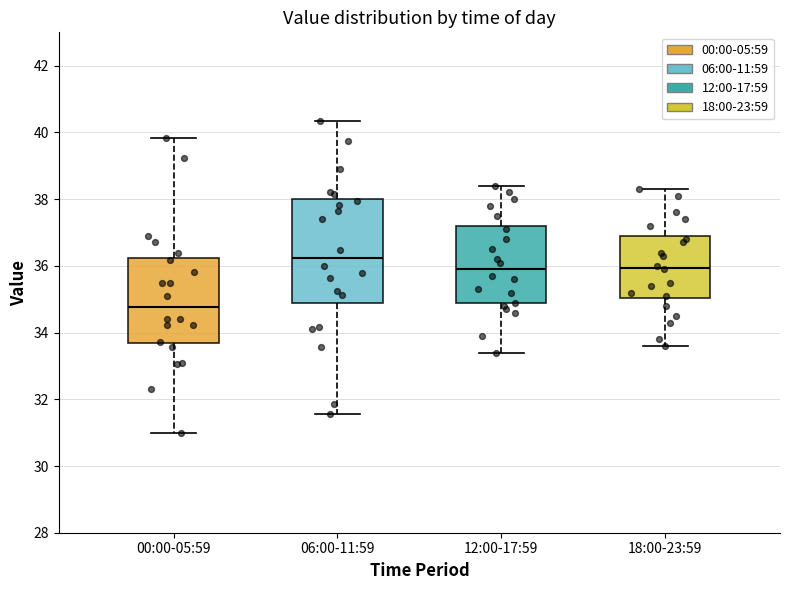

Reading left to right, read every box against the y-axis: the position of its median line, the range the box covers, and the ends of its whiskers. The values are not printed on the chart, so give them approximately, as read against the axis.

00:00-05:59: median 34.8, box 33.6 to 36.2, whiskers 31.0 to 39.8
06:00-11:59: median 36.2, box 34.8 to 38.0, whiskers 31.6 to 40.4
12:00-17:59: median 36.0, box 34.8 to 37.2, whiskers 33.4 to 38.4
18:00-23:59: median 36.0, box 35.0 to 37.0, whiskers 33.6 to 38.4